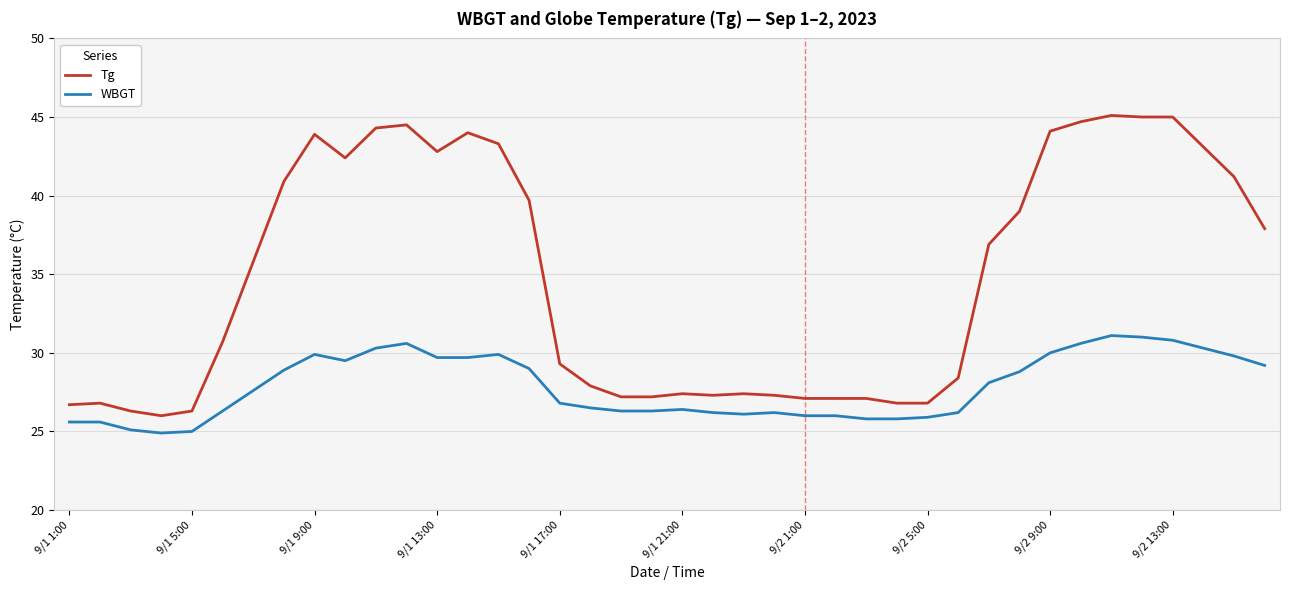

What is the maximum value for WBGT?

31.1